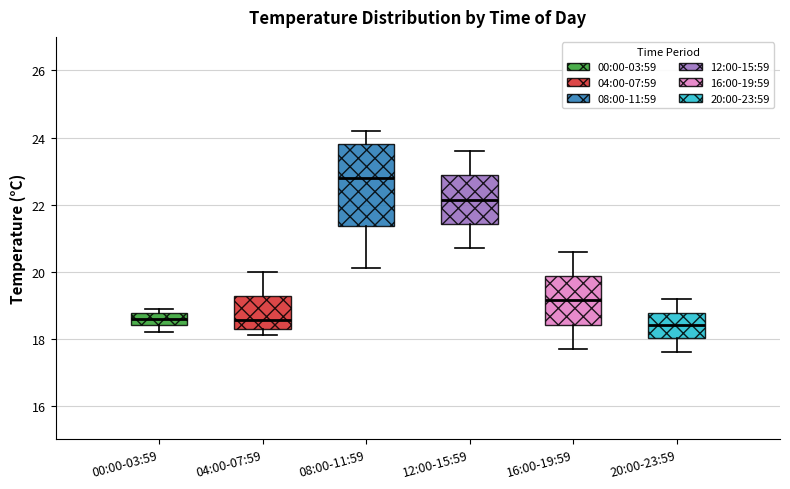

Reading left to right, read every box against the y-axis: the position of its median line, the range the box covers, and the ends of its whiskers. The values are not printed on the chart, so give them approximately, as read against the axis.

00:00-03:59: median 18.6, box 18.4 to 18.8, whiskers 18.2 to 19.0
04:00-07:59: median 18.6, box 18.4 to 19.2, whiskers 18.2 to 20.0
08:00-11:59: median 22.8, box 21.4 to 23.8, whiskers 20.2 to 24.2
12:00-15:59: median 22.2, box 21.4 to 22.8, whiskers 20.8 to 23.6
16:00-19:59: median 19.2, box 18.4 to 19.8, whiskers 17.8 to 20.6
20:00-23:59: median 18.4, box 18.0 to 18.8, whiskers 17.6 to 19.2